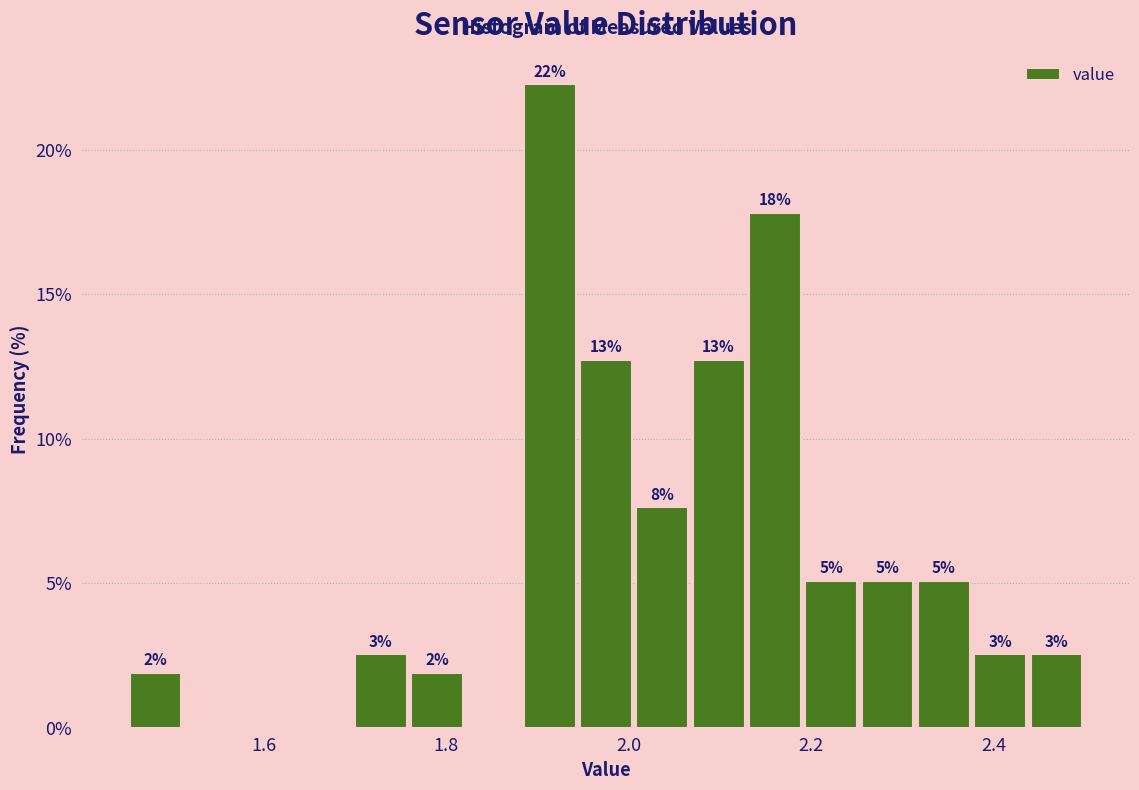

Around what value on the x-axis is the tallest bar? Give the approximate position of its centre, as read against the axis.

1.92